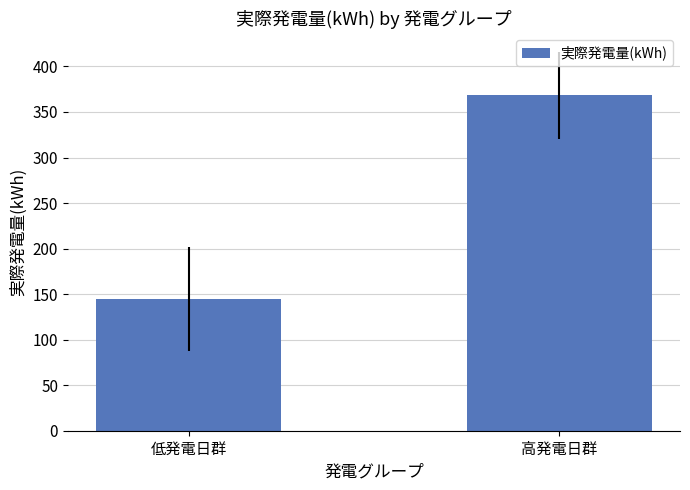

The chart shows a value of 368.2 at 高発電日群. True or false?

True